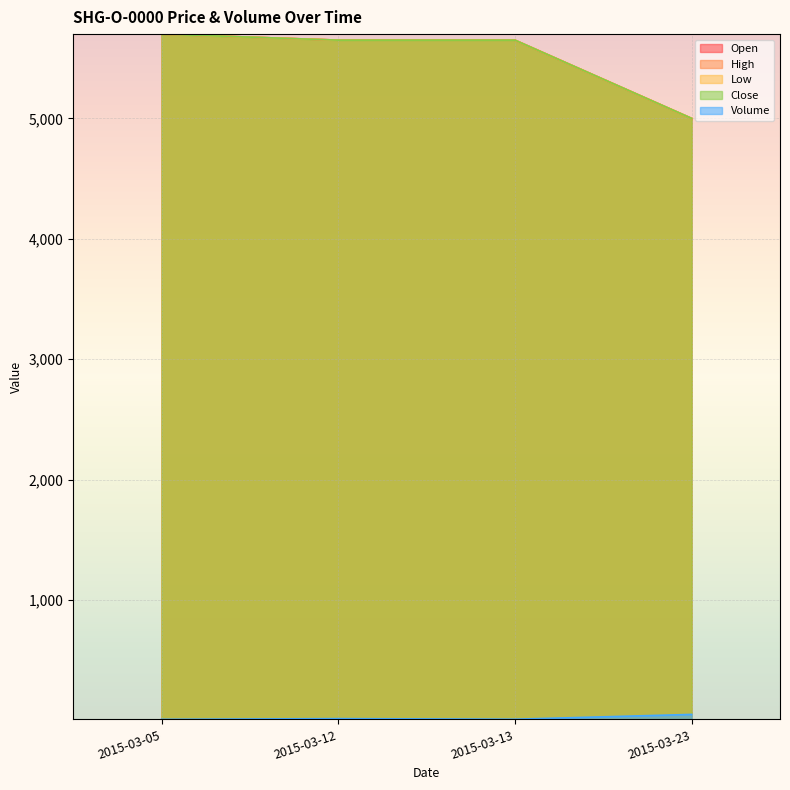

How many values in the Open series exceed 5650?

1